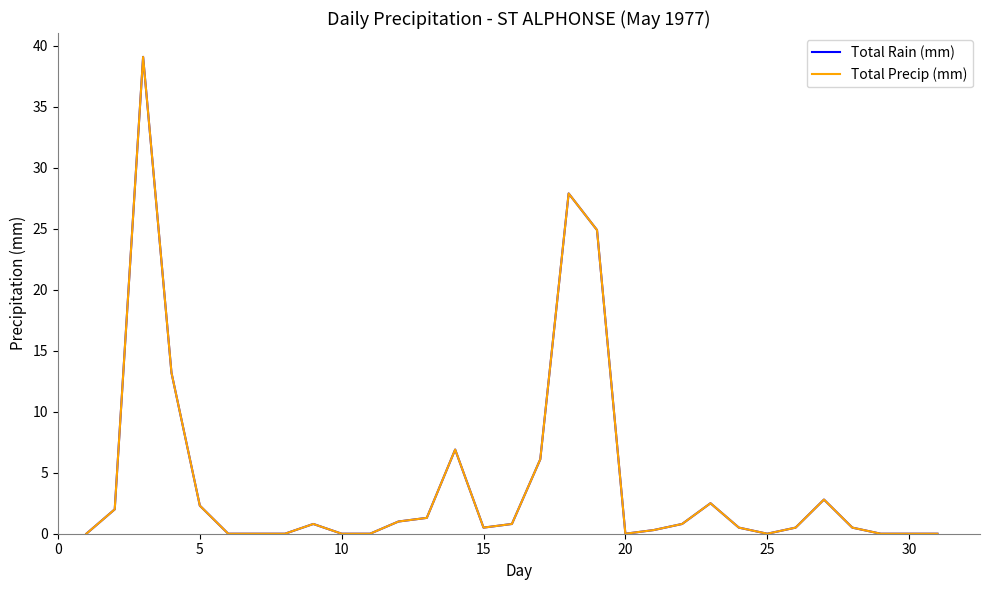

Does the chart have visible grid lines?

No